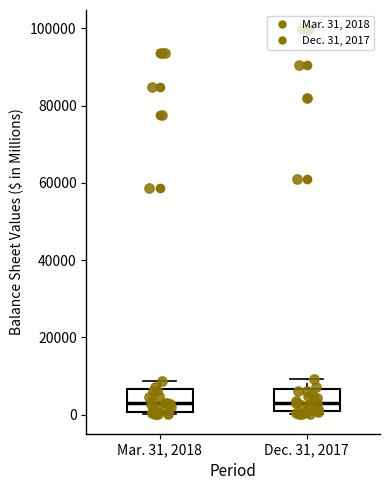

Reading left to right, transcribe this box plot: for each box, give where its median line is, the range the box spans, and where its two whiskers end, as read against the y-axis. The values are not printed on the chart, so give them approximately, as read against the axis.

Mar. 31, 2018: median 4000, box 0 to 6000, whiskers 0 to 8000
Dec. 31, 2017: median 2000, box 0 to 6000, whiskers 0 (just below the box's lower edge) to 10000